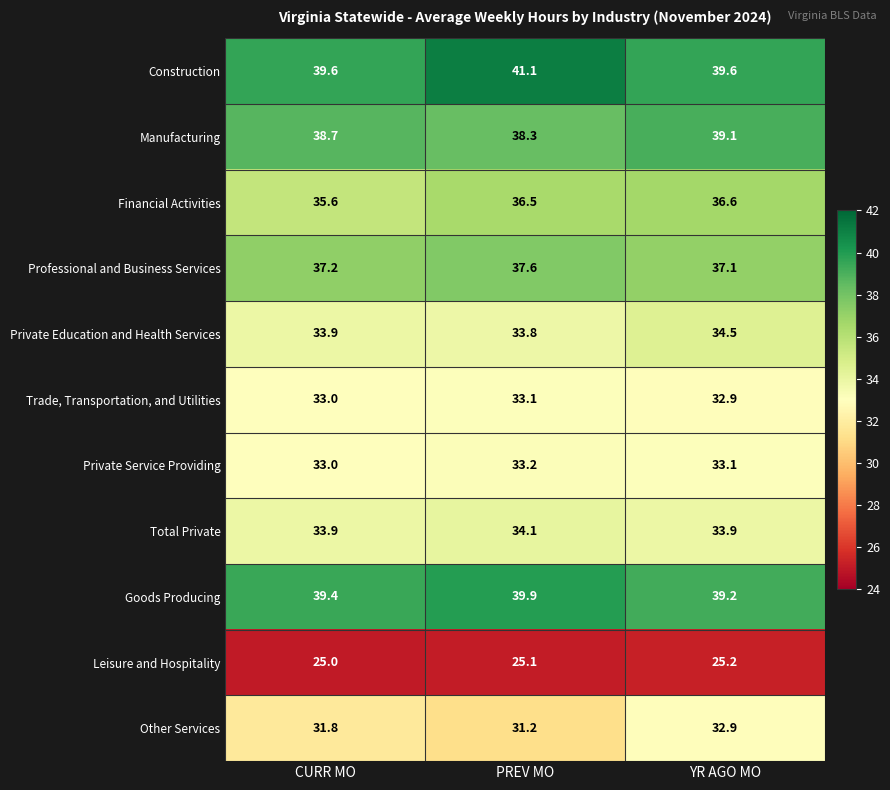

What is the smallest value displayed?

25.0